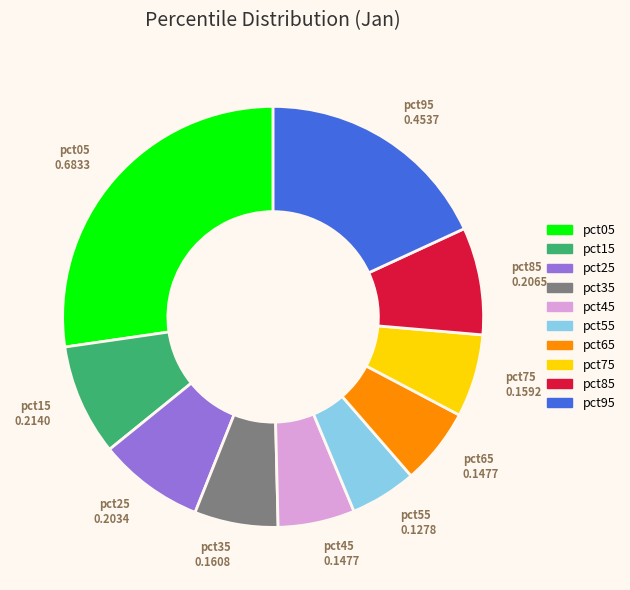

How many segments does this pie chart have?

10